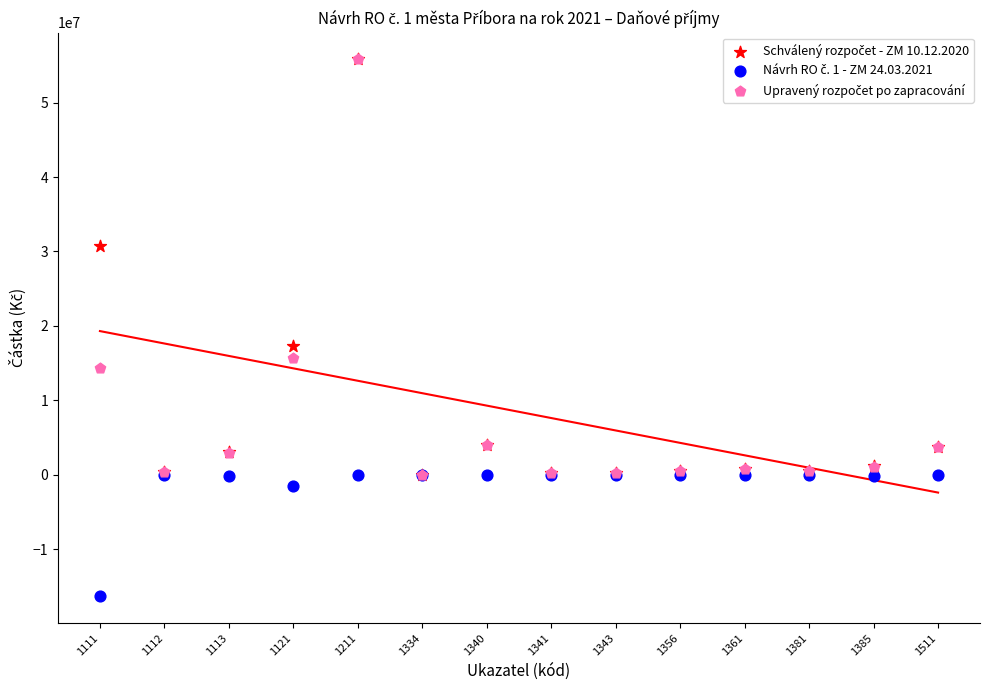

Across all series, what Y value is closest to 19746500?

17266000